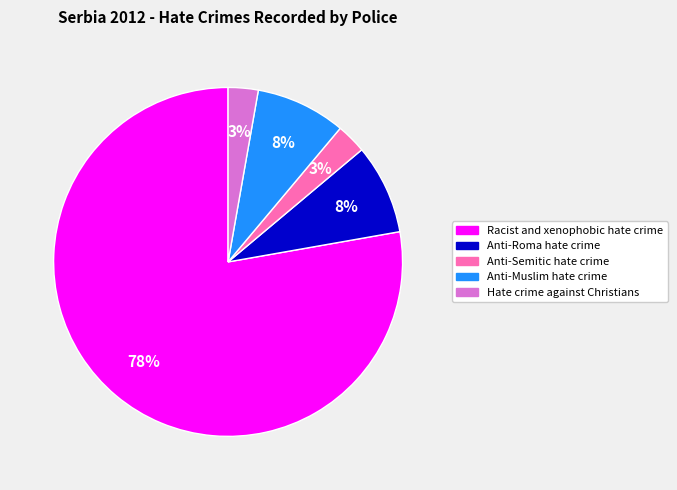

How many segments does this pie chart have?

5